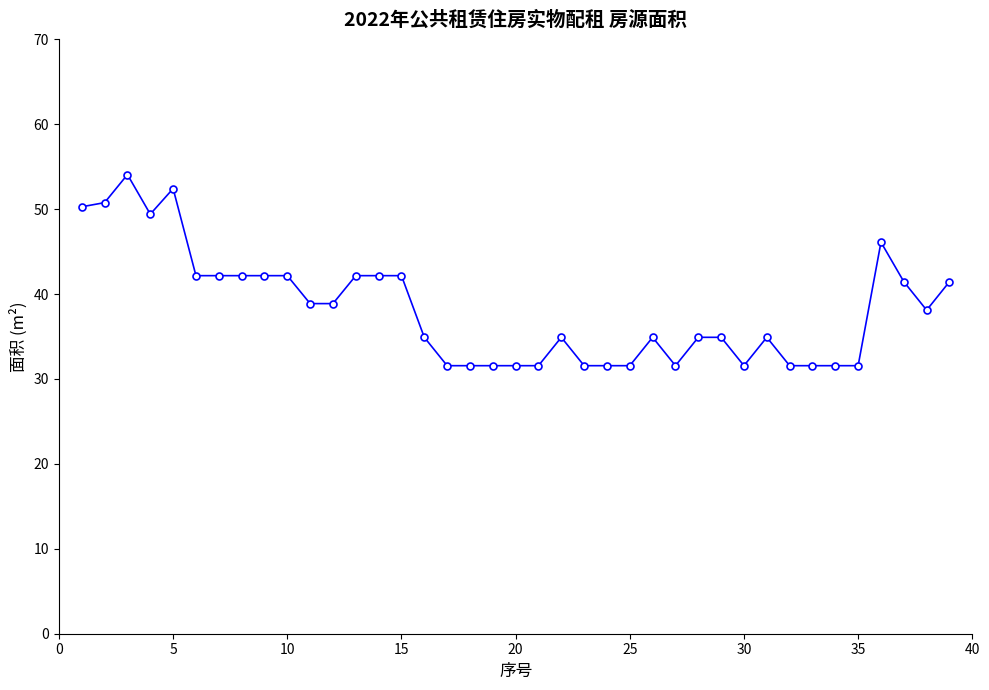

What is the difference between the maximum and minimum values?

22.5